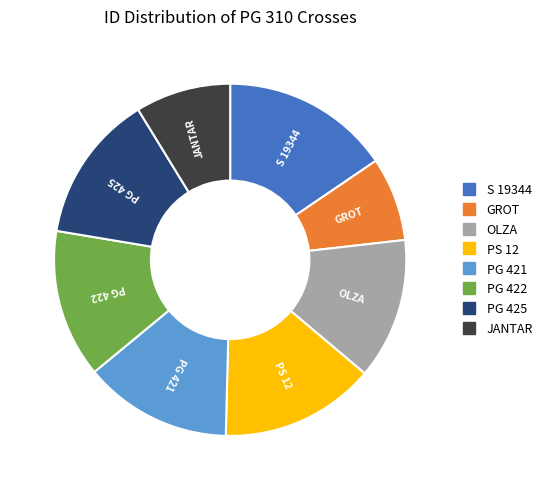

Which category has the smallest portion of the pie?

GROT